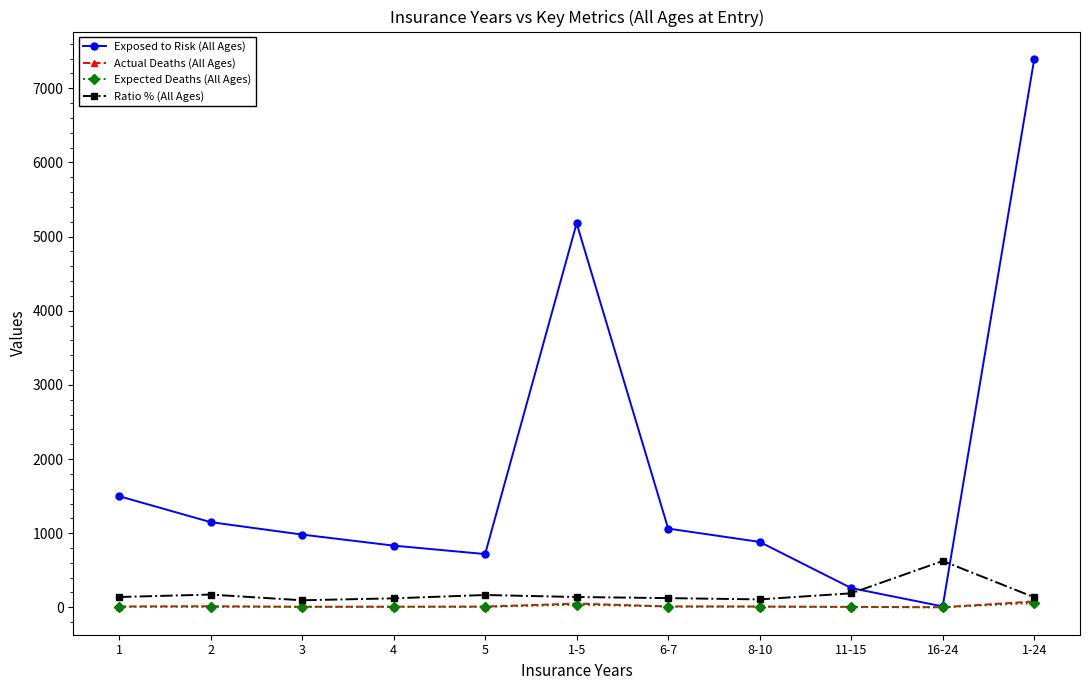

The value of Exposed to Risk (All Ages) at 4 is 570.2. True or false?

False